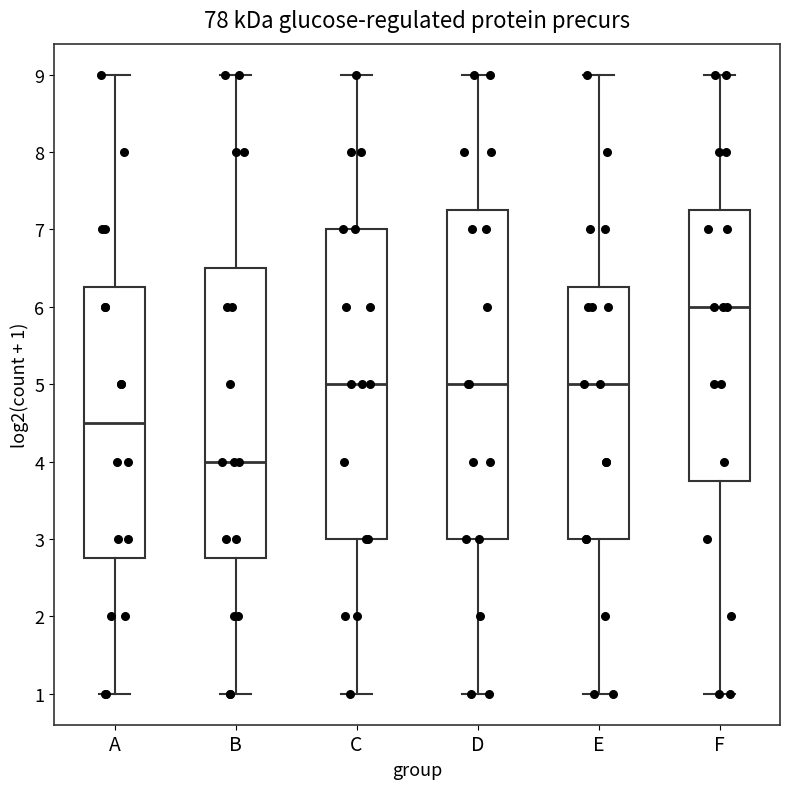

Which box has the highest median line?

F